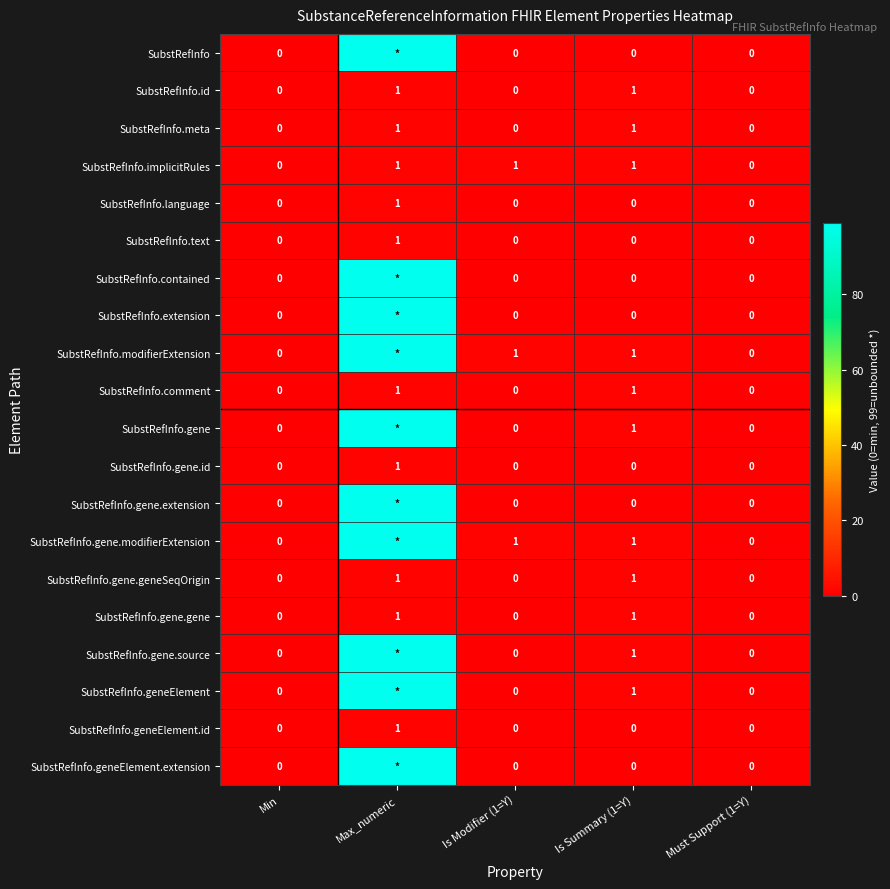

Is it true that SubstRefInfo.gene.geneSeqOrigin equals -1 at Min?

False